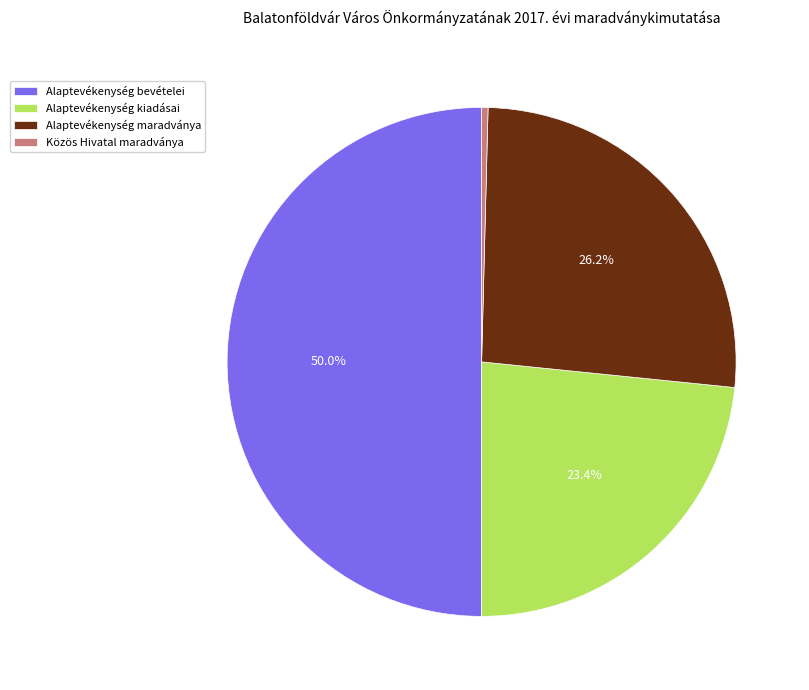

True or false: Alaptevékenység kiadásai accounts for 23% of the total.

True